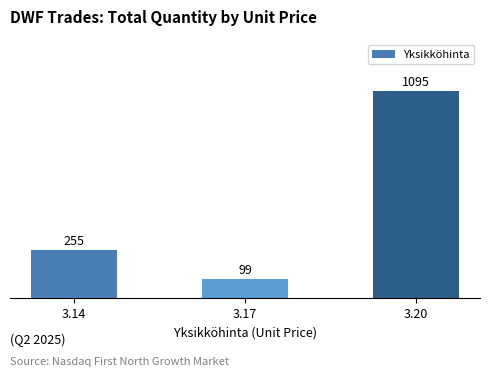

What is the sum of all values?

1449